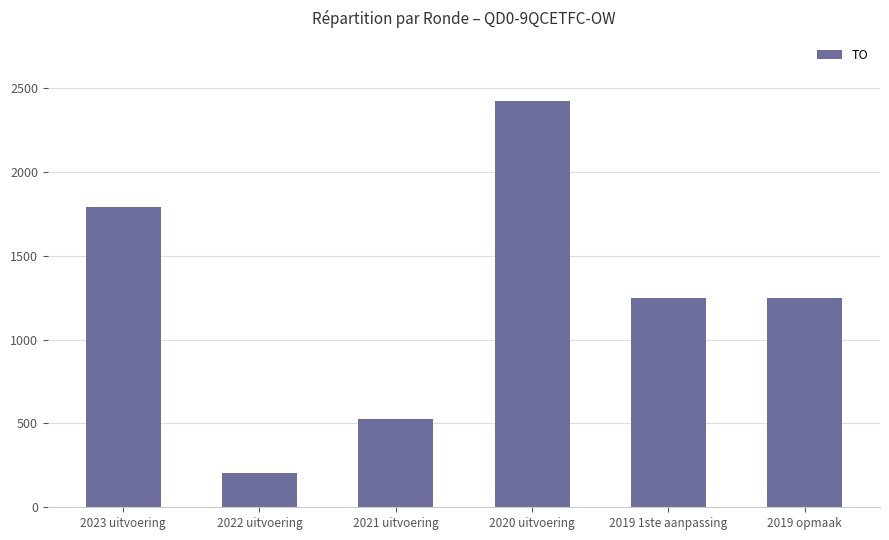

How many data points are less than 1250?

2